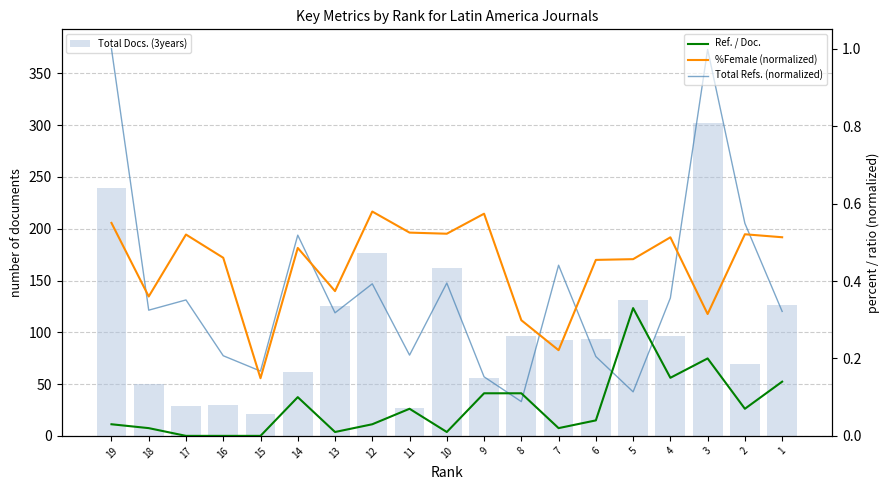

Reading left to right, list all the values displayed in this chart.

Total Docs. (3years): 19=239.0	18=50.0	17=29.0	16=30.0	15=21.0	14=62.0	13=125.0	12=177.0	11=27.0	10=162.0	9=56.0	8=96.0	7=93.0	6=94.0	5=131.0	4=96.0	3=302.0	2=69.0	1=126.0
Ref. / Doc.: 19=0.0	18=0.0	17=0.0	16=0.0	15=0.0	14=0.1	13=0.0	12=0.0	11=0.1	10=0.0	9=0.1	8=0.1	7=0.0	6=0.0	5=0.3	4=0.1	3=0.2	2=0.1	1=0.1
%Female (normalized): 19=0.6	18=0.4	17=0.5	16=0.5	15=0.1	14=0.5	13=0.4	12=0.6	11=0.5	10=0.5	9=0.6	8=0.3	7=0.2	6=0.5	5=0.5	4=0.5	3=0.3	2=0.5	1=0.5
Total Refs. (normalized): 19=1.0	18=0.3	17=0.4	16=0.2	15=0.2	14=0.5	13=0.3	12=0.4	11=0.2	10=0.4	9=0.2	8=0.1	7=0.4	6=0.2	5=0.1	4=0.4	3=1.0	2=0.5	1=0.3